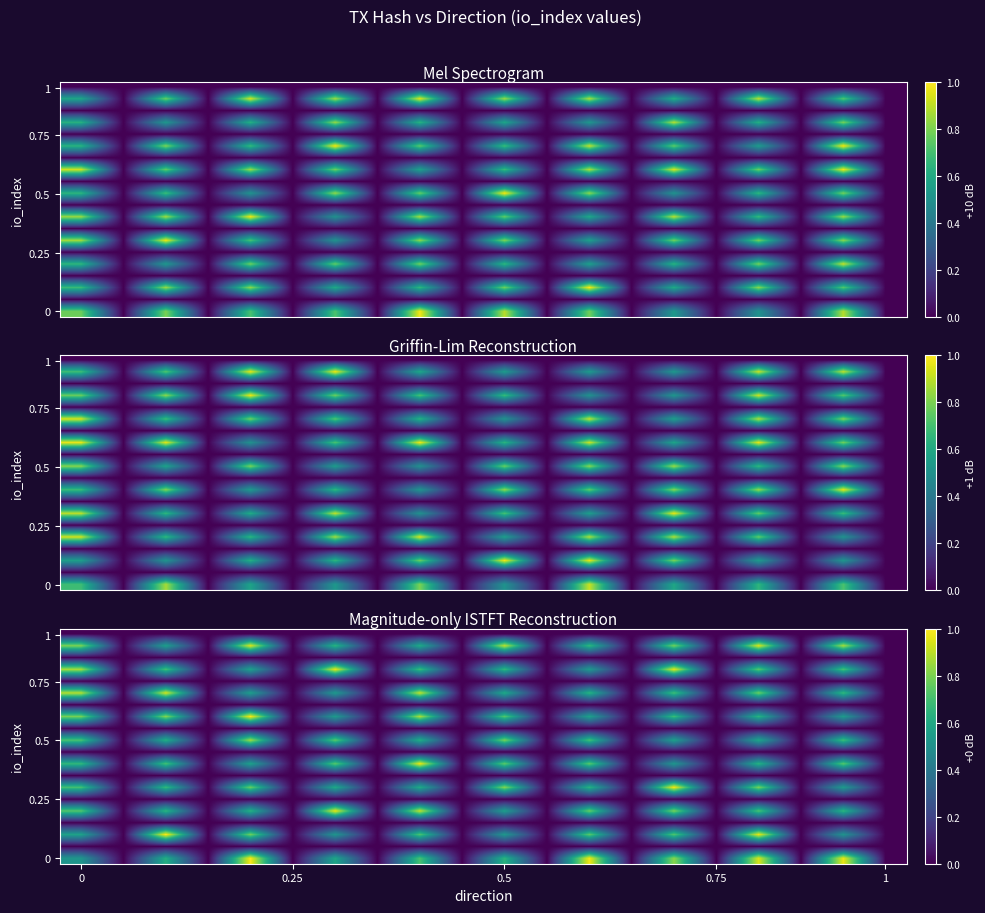

Between 12 and 0.5, which is larger?

12